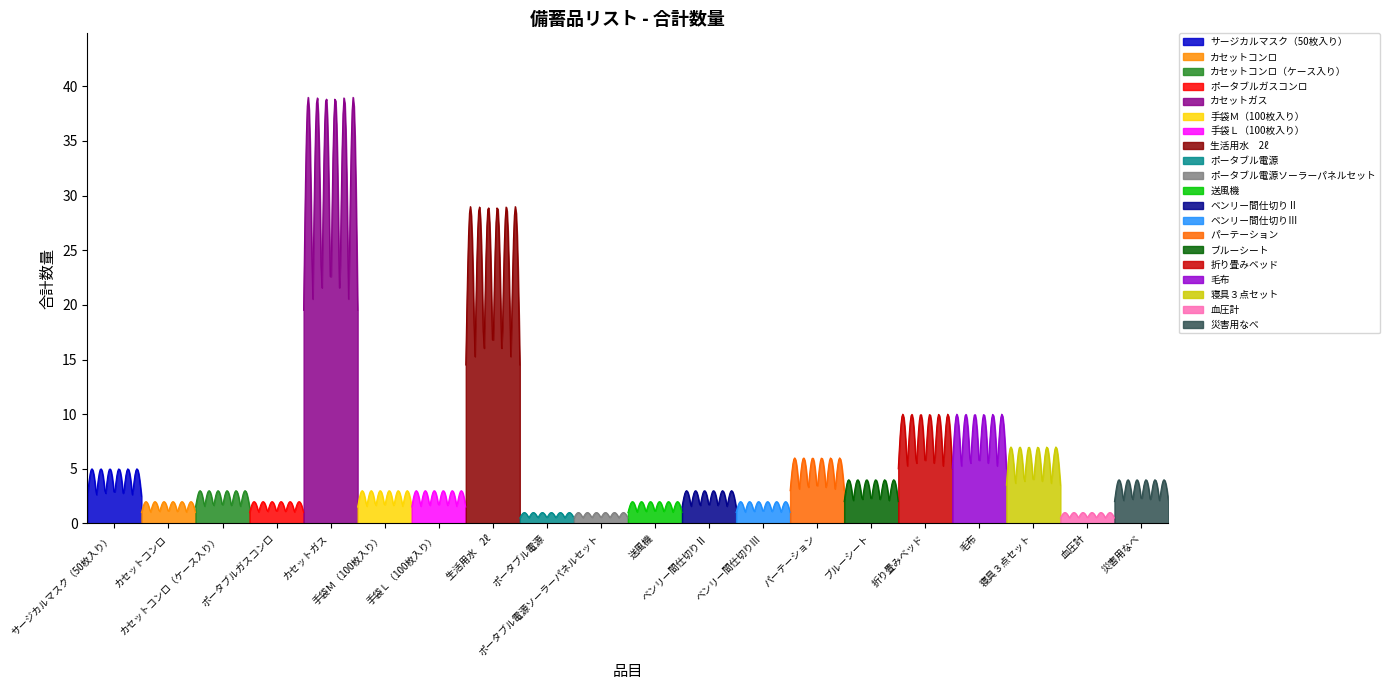

Does the chart display data point markers on the line(s)?

No